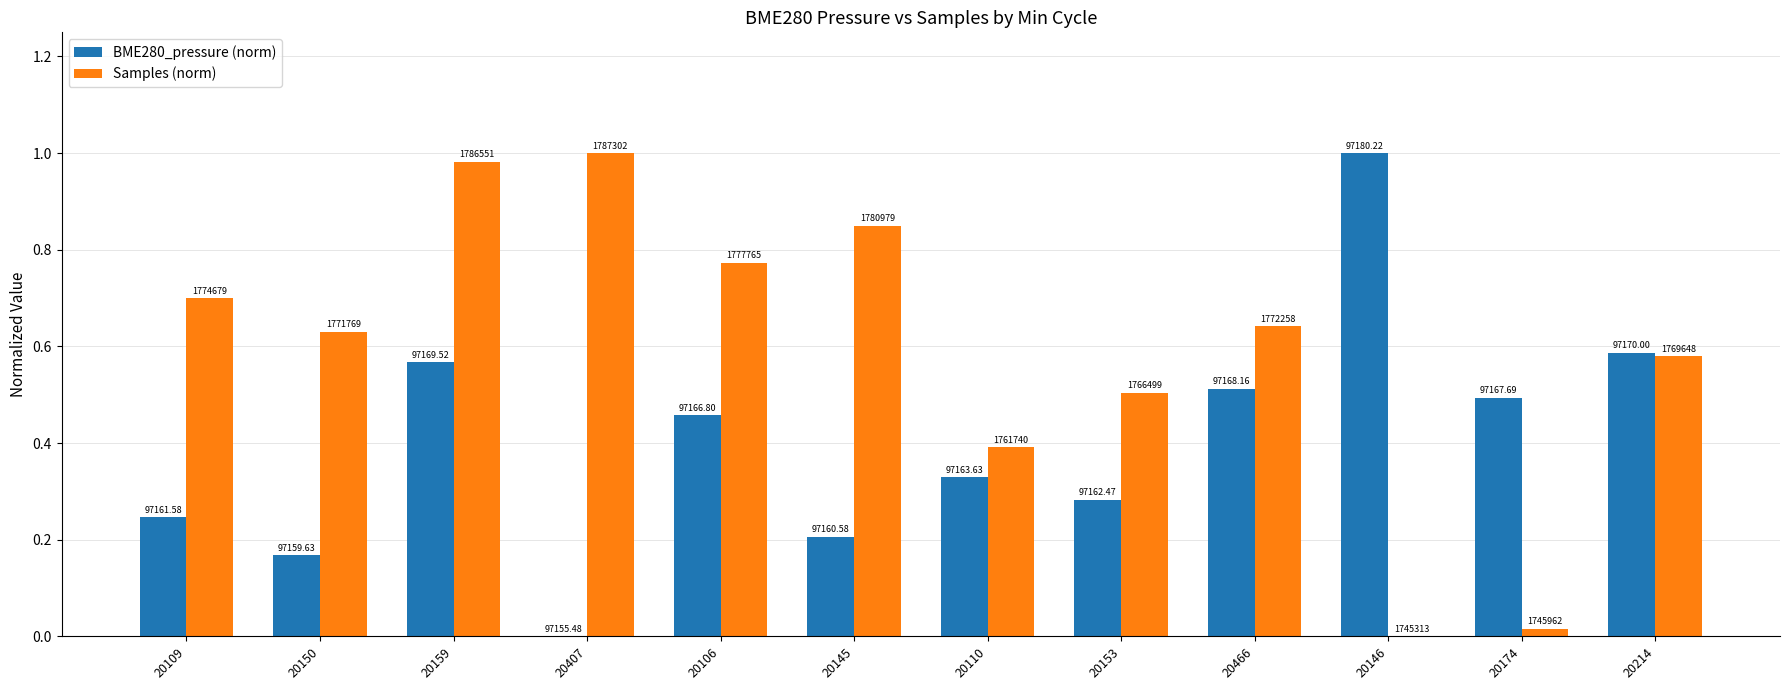

Are the bars grouped side by side (vs. stacked)?

Yes